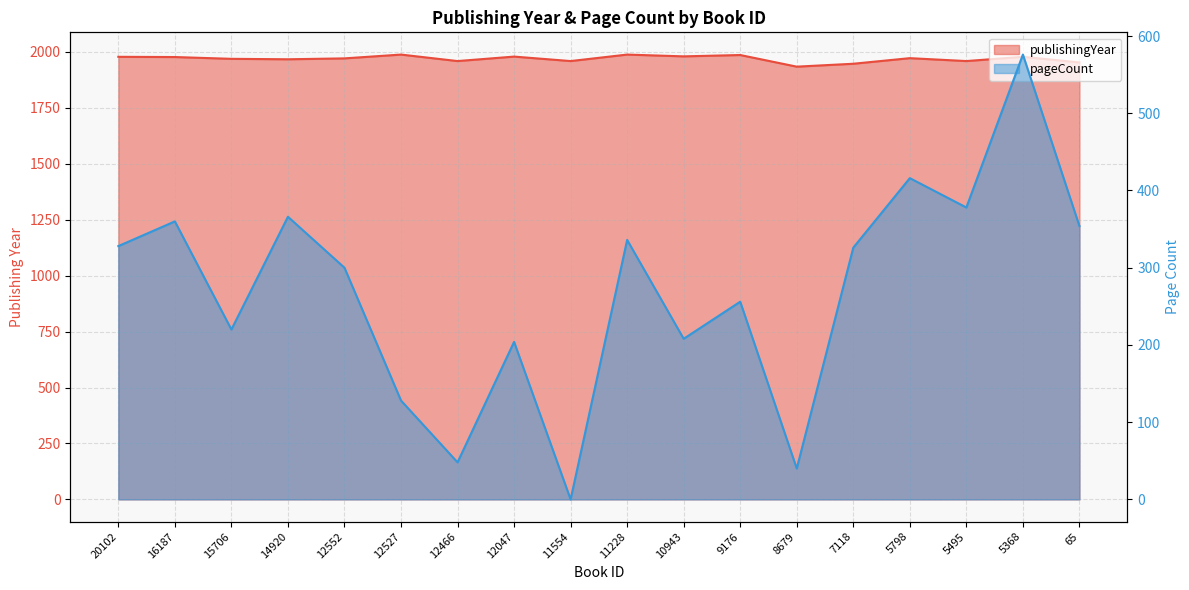

How many interior local valleys does the publishingYear series have?

6